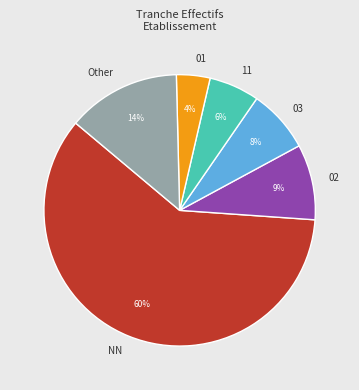

Do 03 and 01 together represent more than half of the pie?

No